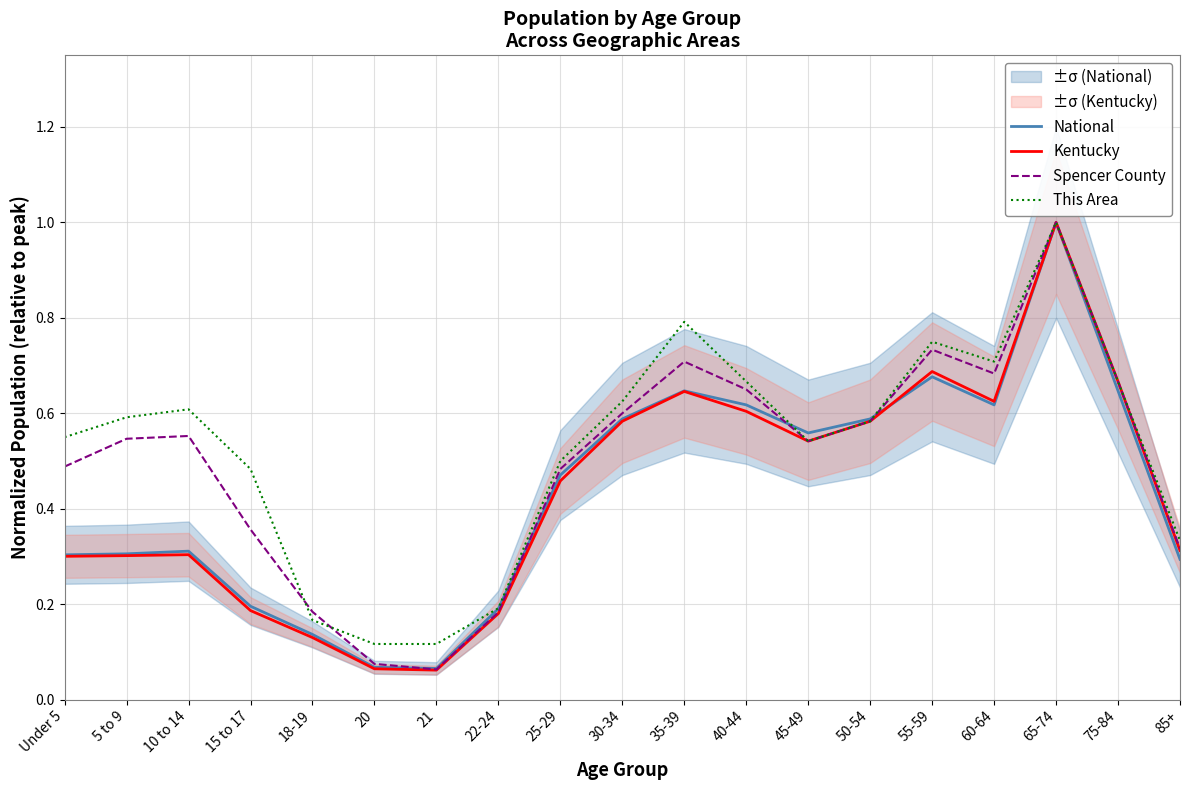

What is the label of the 17th point from the right?

10 to 14